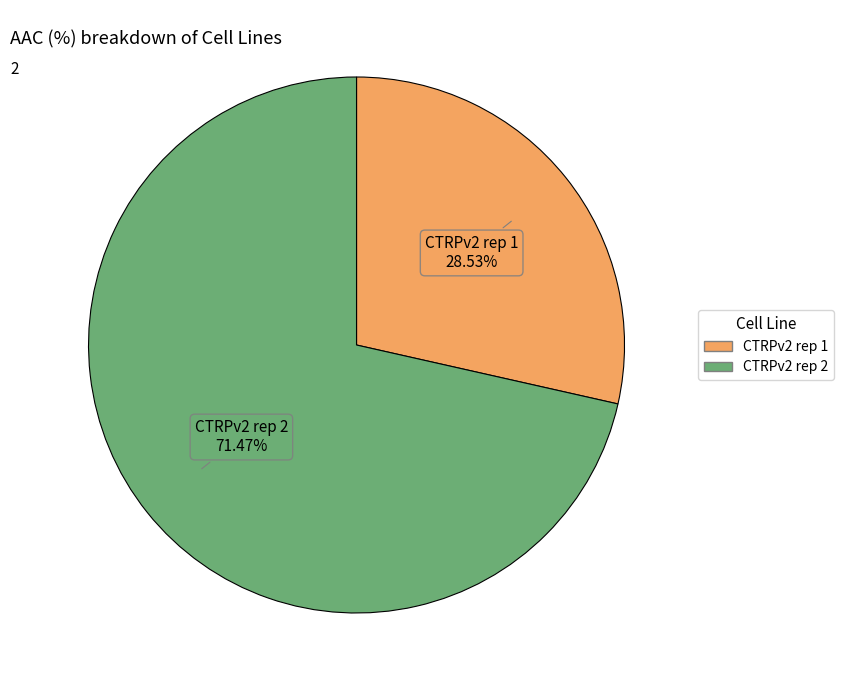

Is there a majority slice in this chart?

Yes